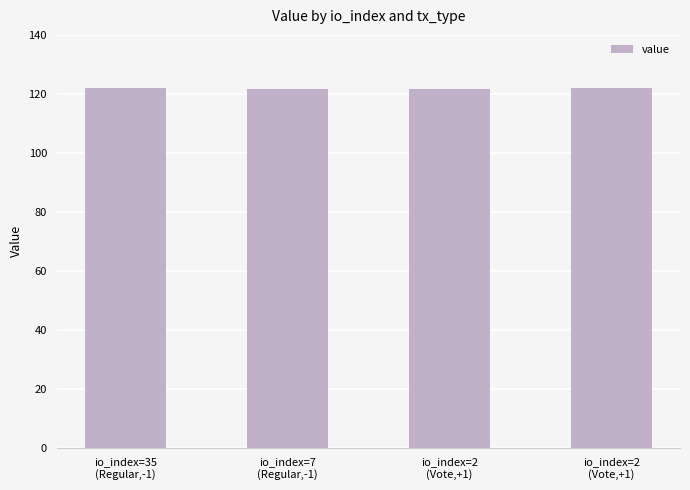

What is the difference between the maximum and second lowest values?

0.1